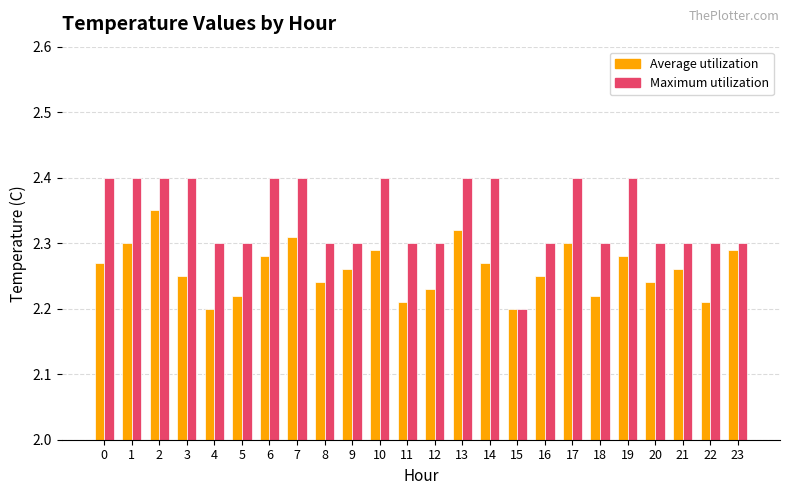

The Average utilization series shows 1.5 at 8. True or false?

False